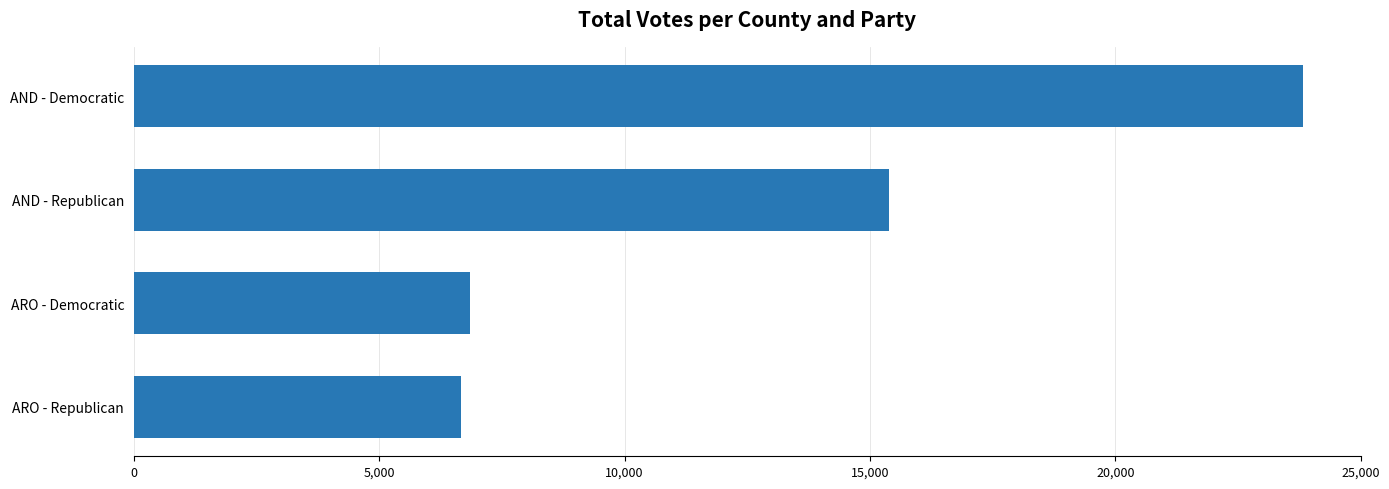

What is the value of the 1st bar from the top?

23817